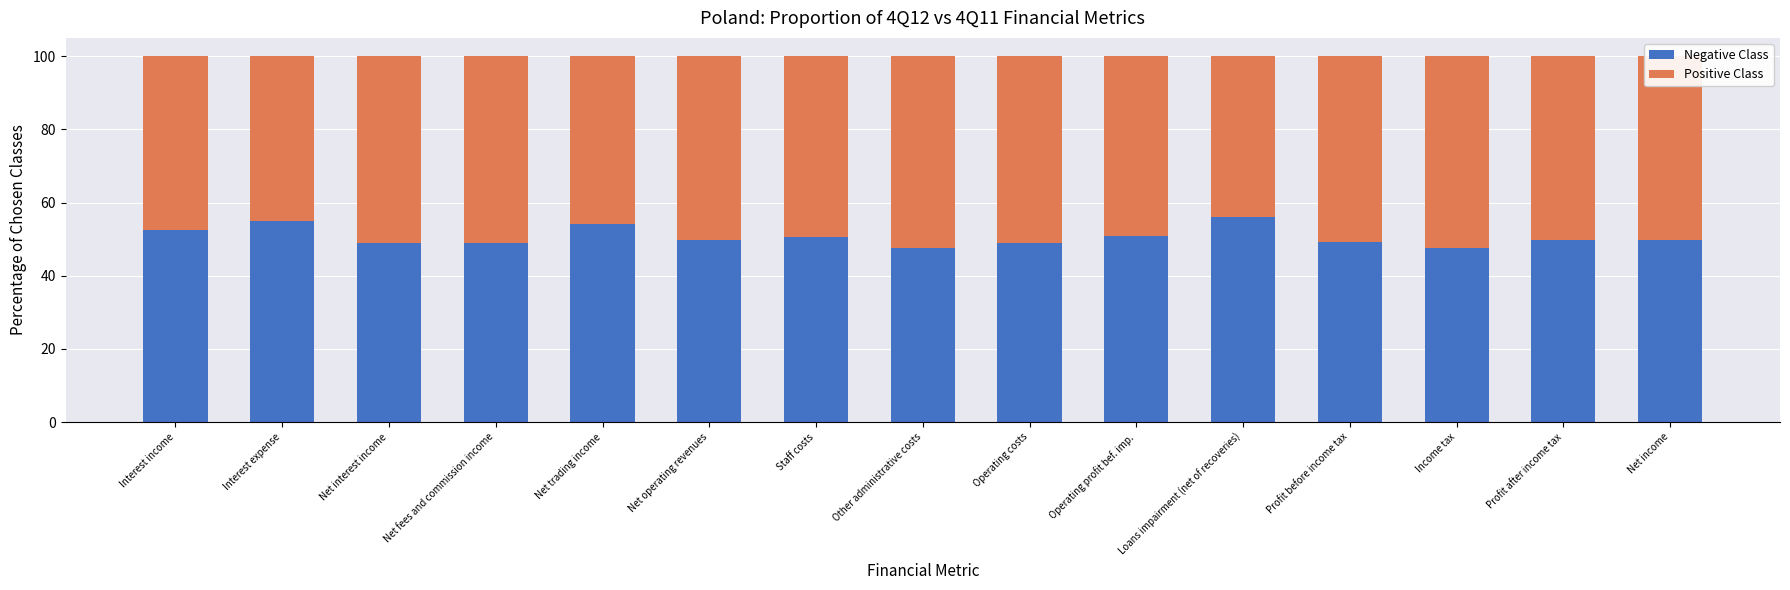

The value of Negative Class at Operating costs is 66.2. True or false?

False